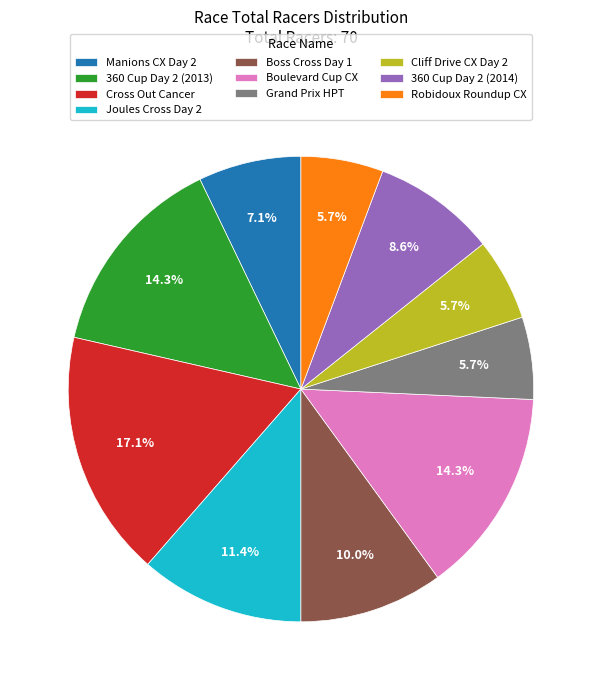

What percentage is the 360 Cup Day 2 (2014) slice, to the nearest percent?

9%